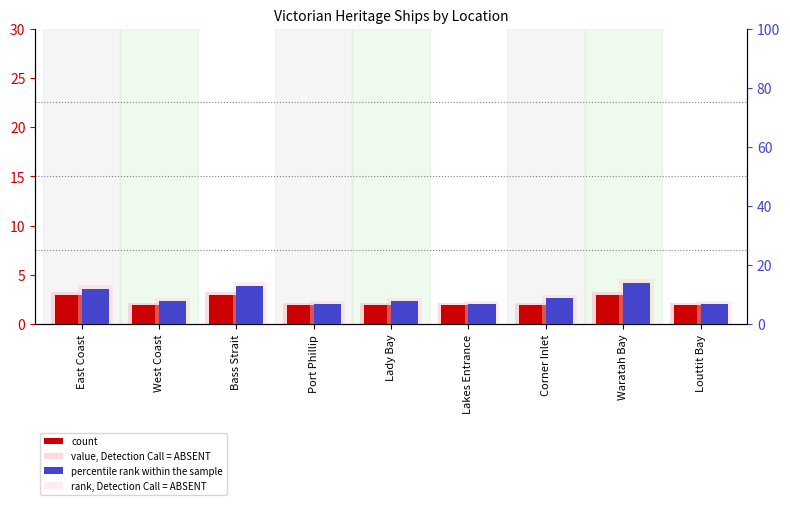

What is the value of the percentile rank within the sample bar at the 8th from the left?

14.0